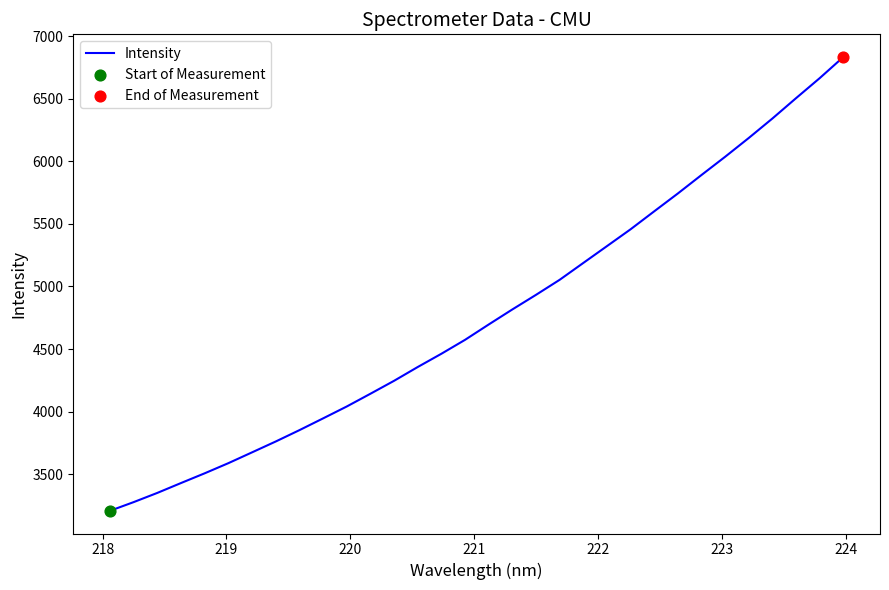

What is the smallest value displayed?

3207.5